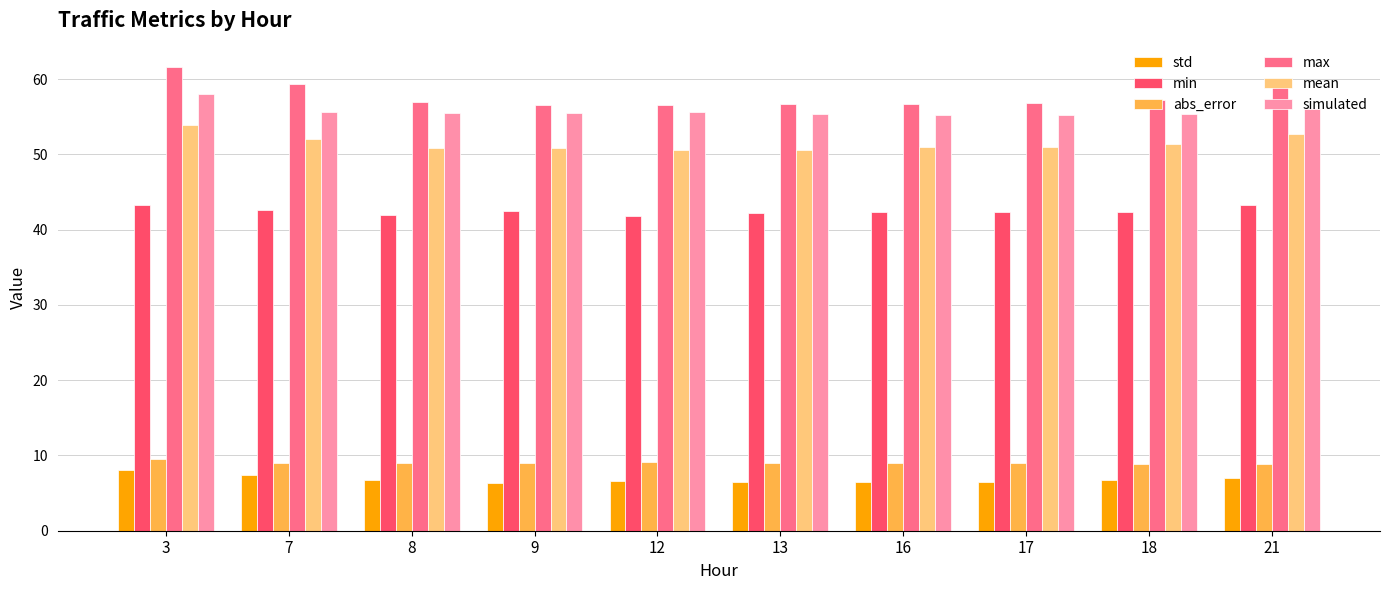

Are the bars grouped side by side (vs. stacked)?

Yes